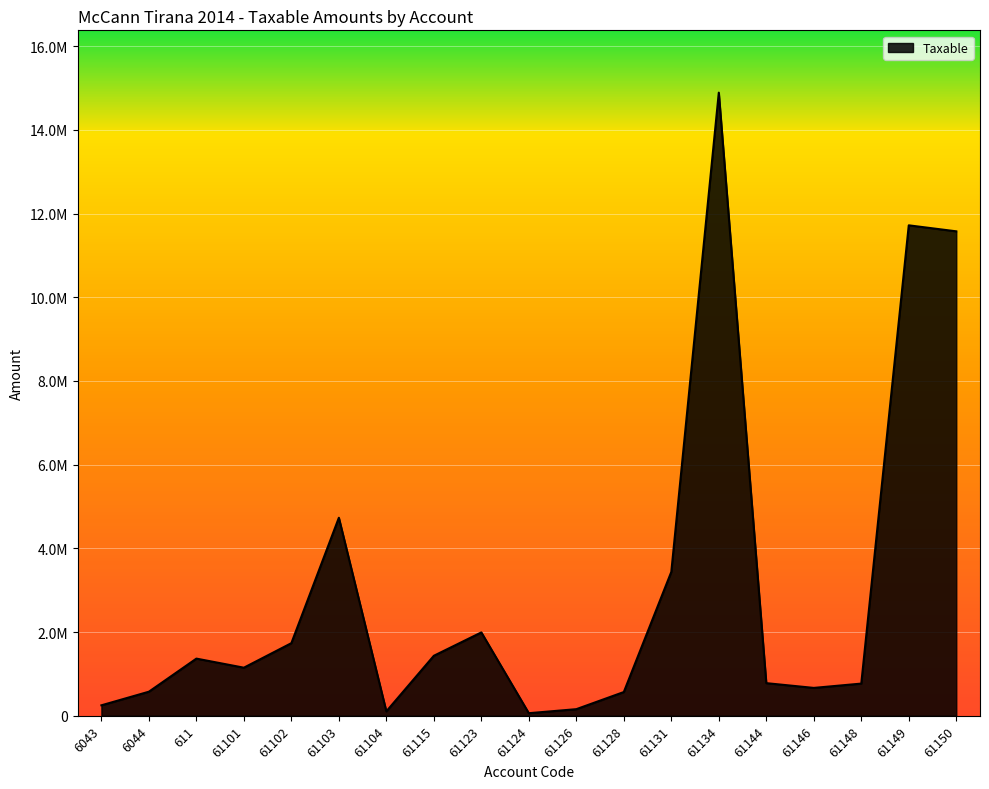

Does the chart have visible grid lines?

Yes